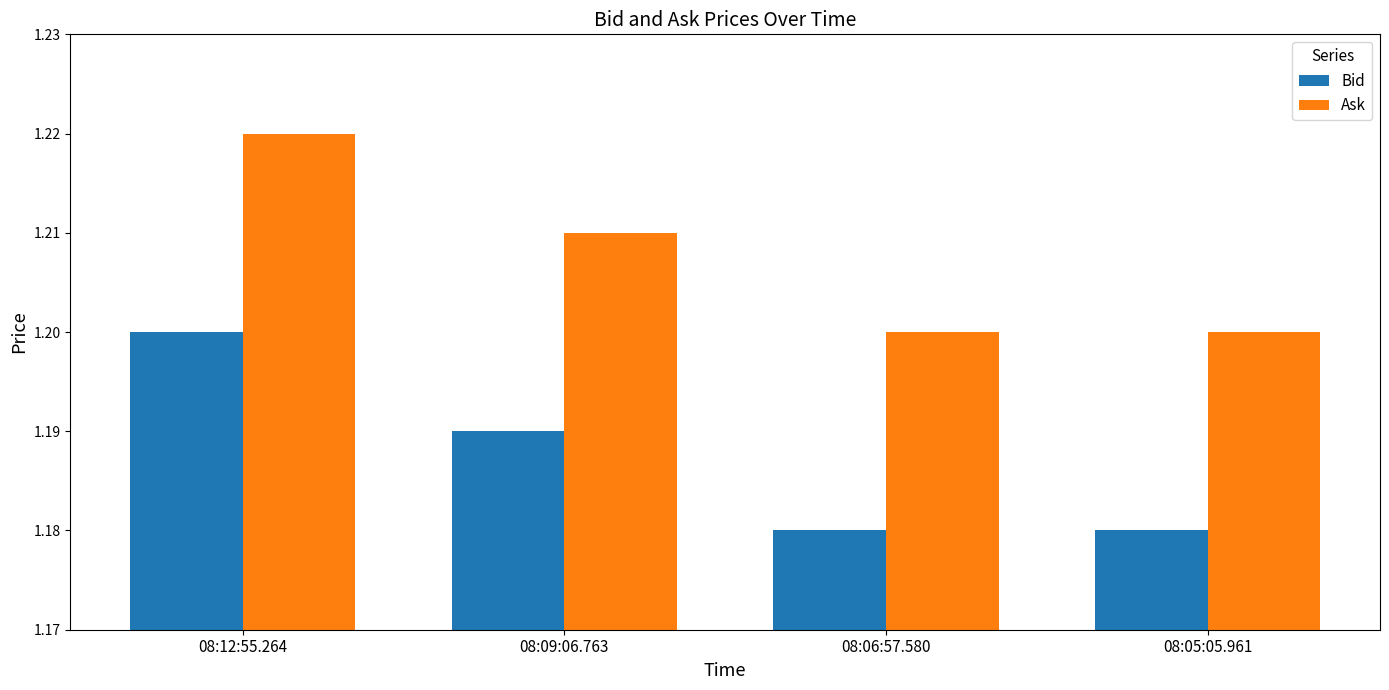

At which category does the chart reach its peak across all series?

08:12:55.264